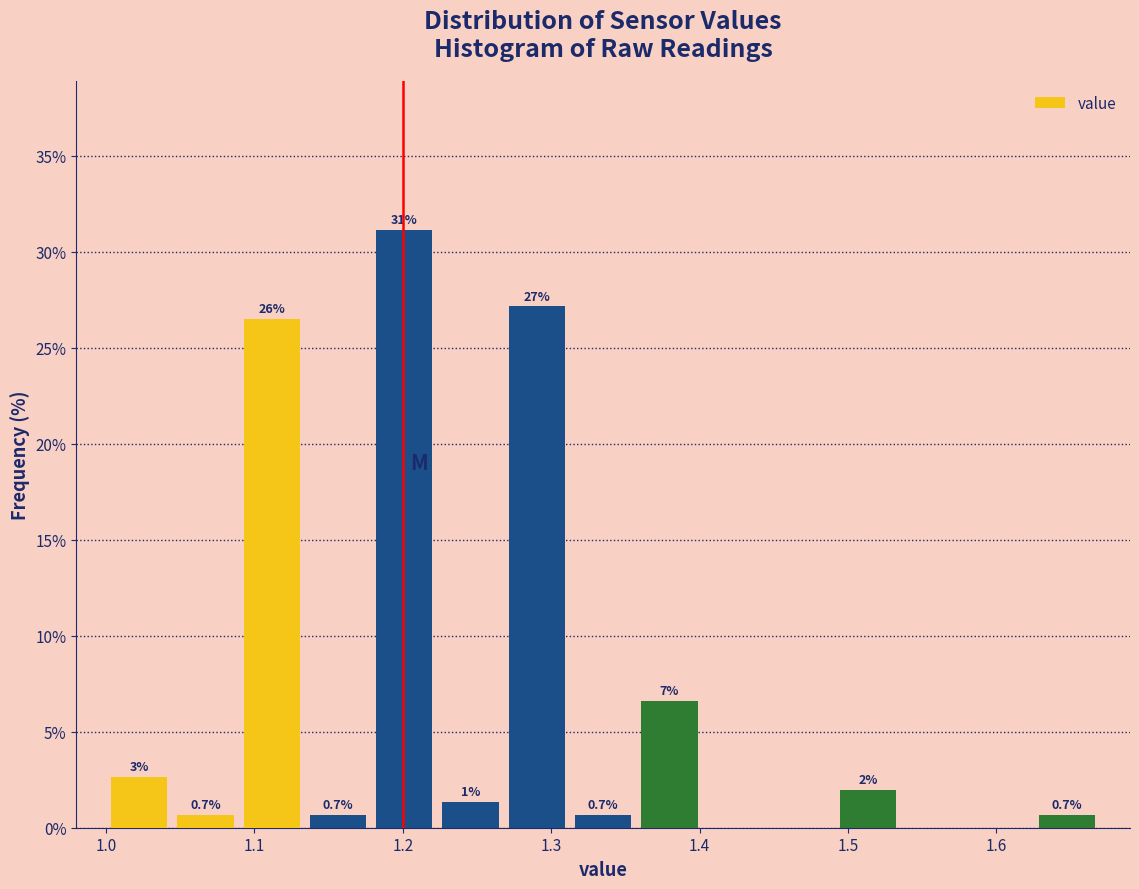

Over which range of the x-axis is the bar tallest?

1.18 to 1.22